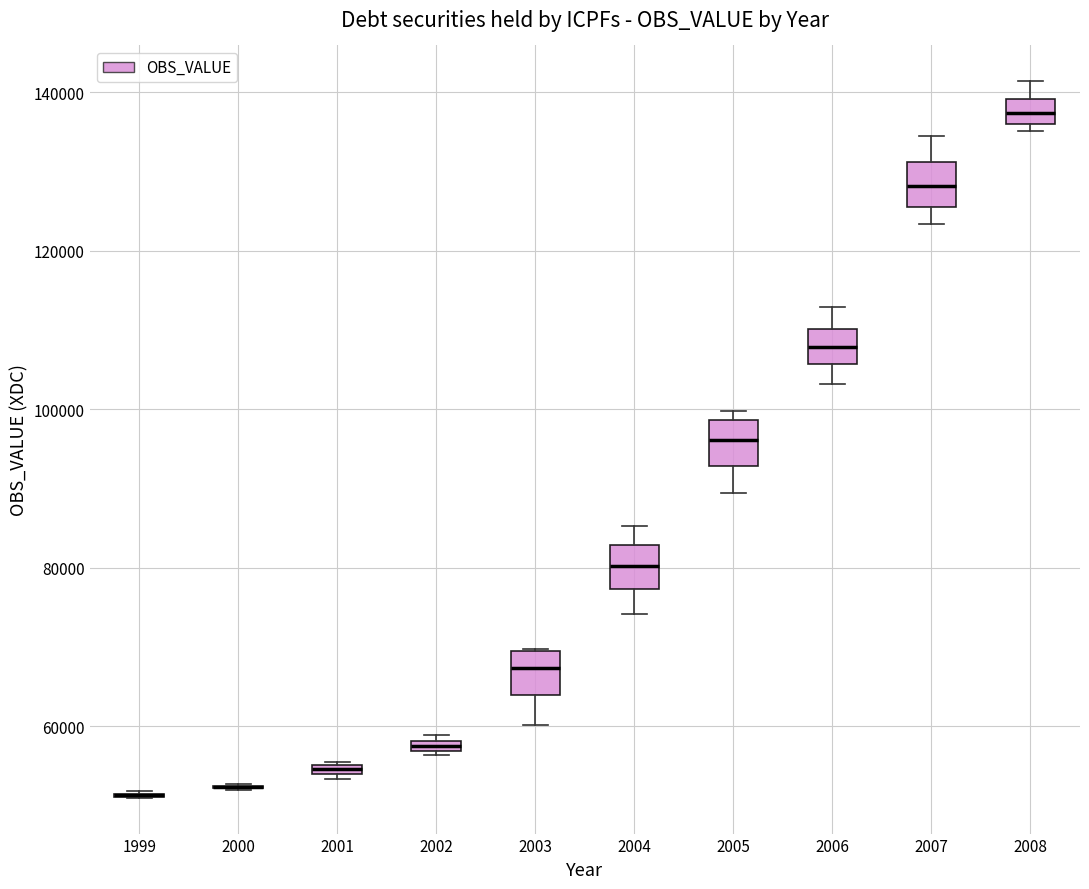

Where is the upper edge of the box at x = 2002 on the y-axis? The values are not printed on the chart, so give them approximately, as read against the axis.

58000